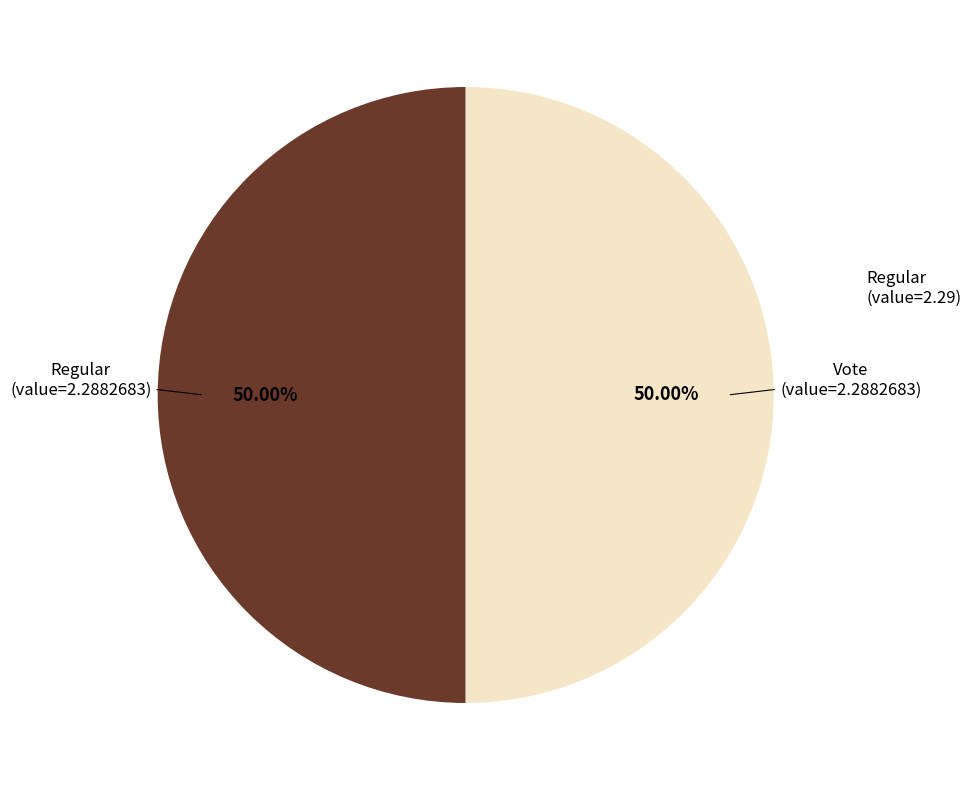

Count the number of slices in the pie.

2